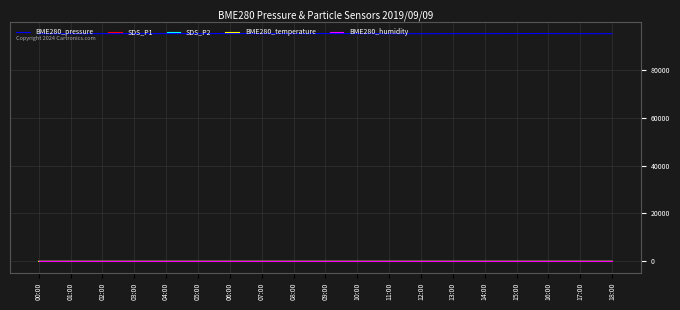

What is the greatest value displayed?

95083.4